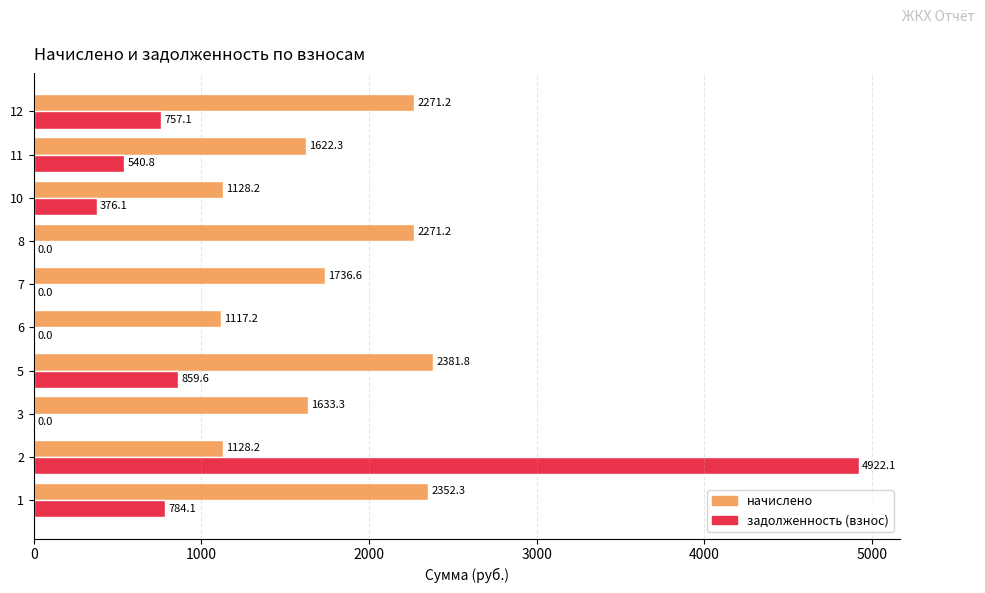

At which category is the sum across all series the highest?

2